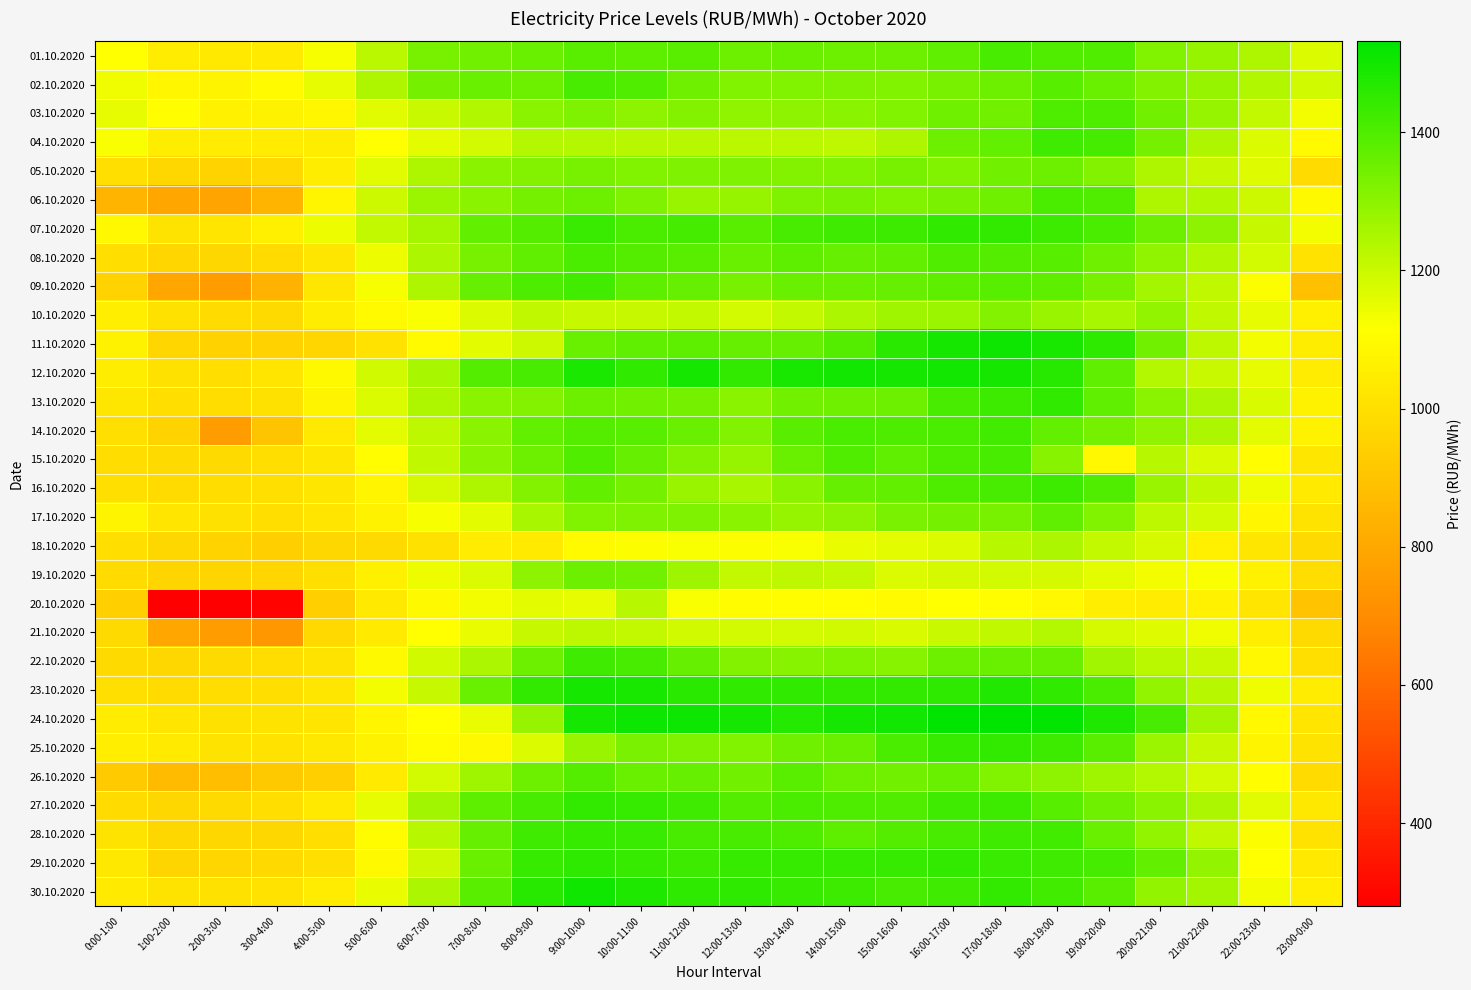

Which category has the highest value across all series?

16:00-17:00